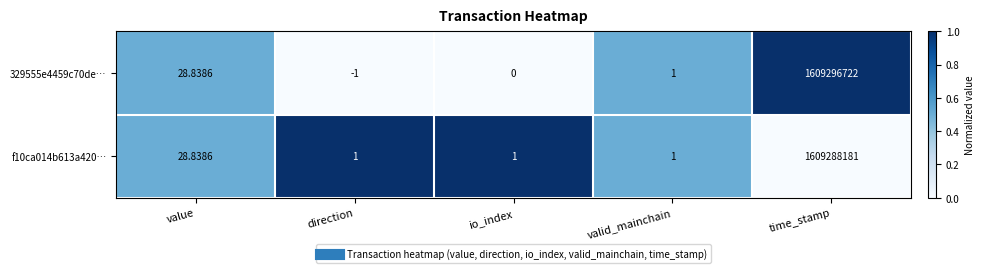

Which category has the highest value across all series?

time_stamp